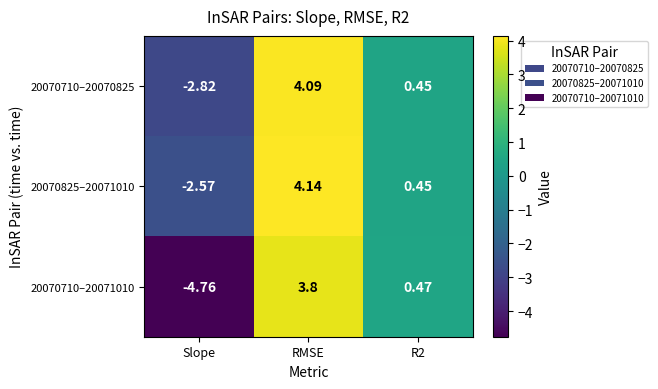

Which label corresponds to the smallest value in the chart?

Slope